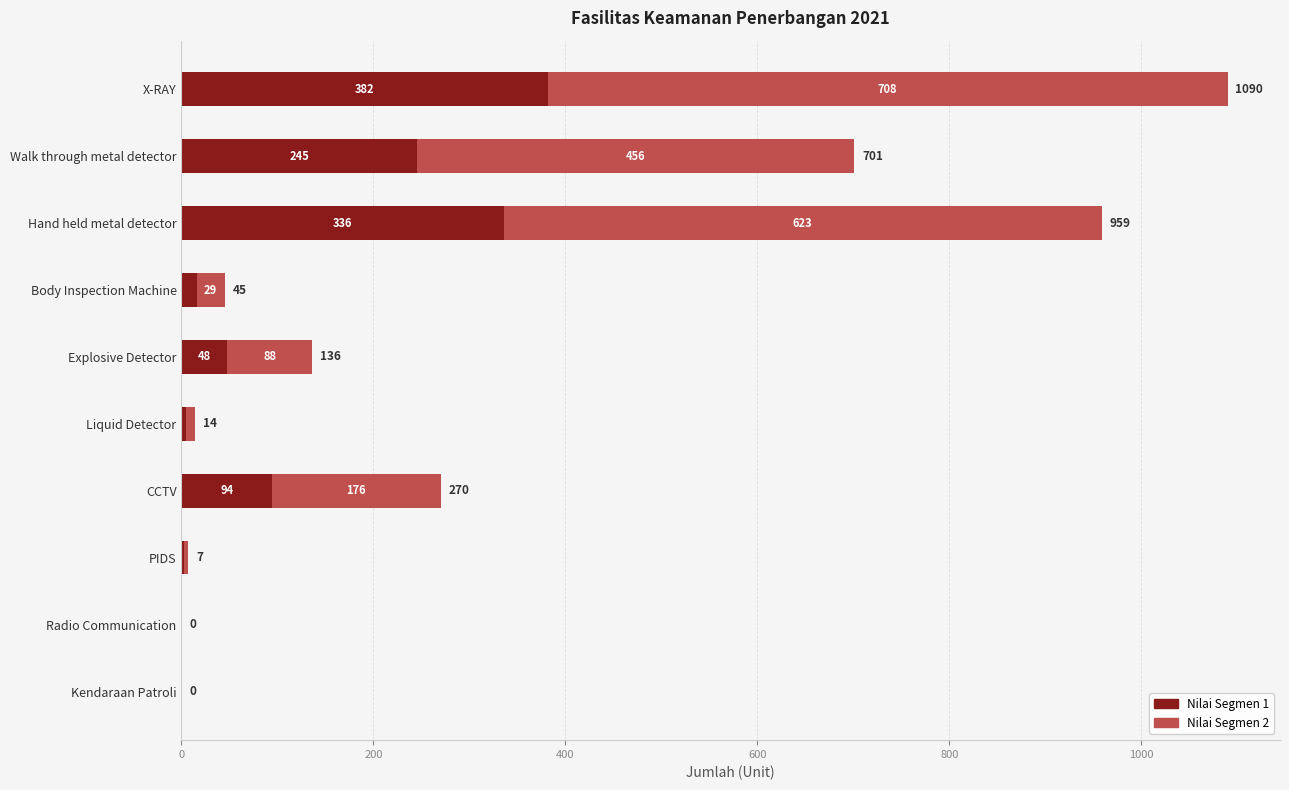

What are all the series names shown in the legend?

Nilai Segmen 1, Nilai Segmen 2